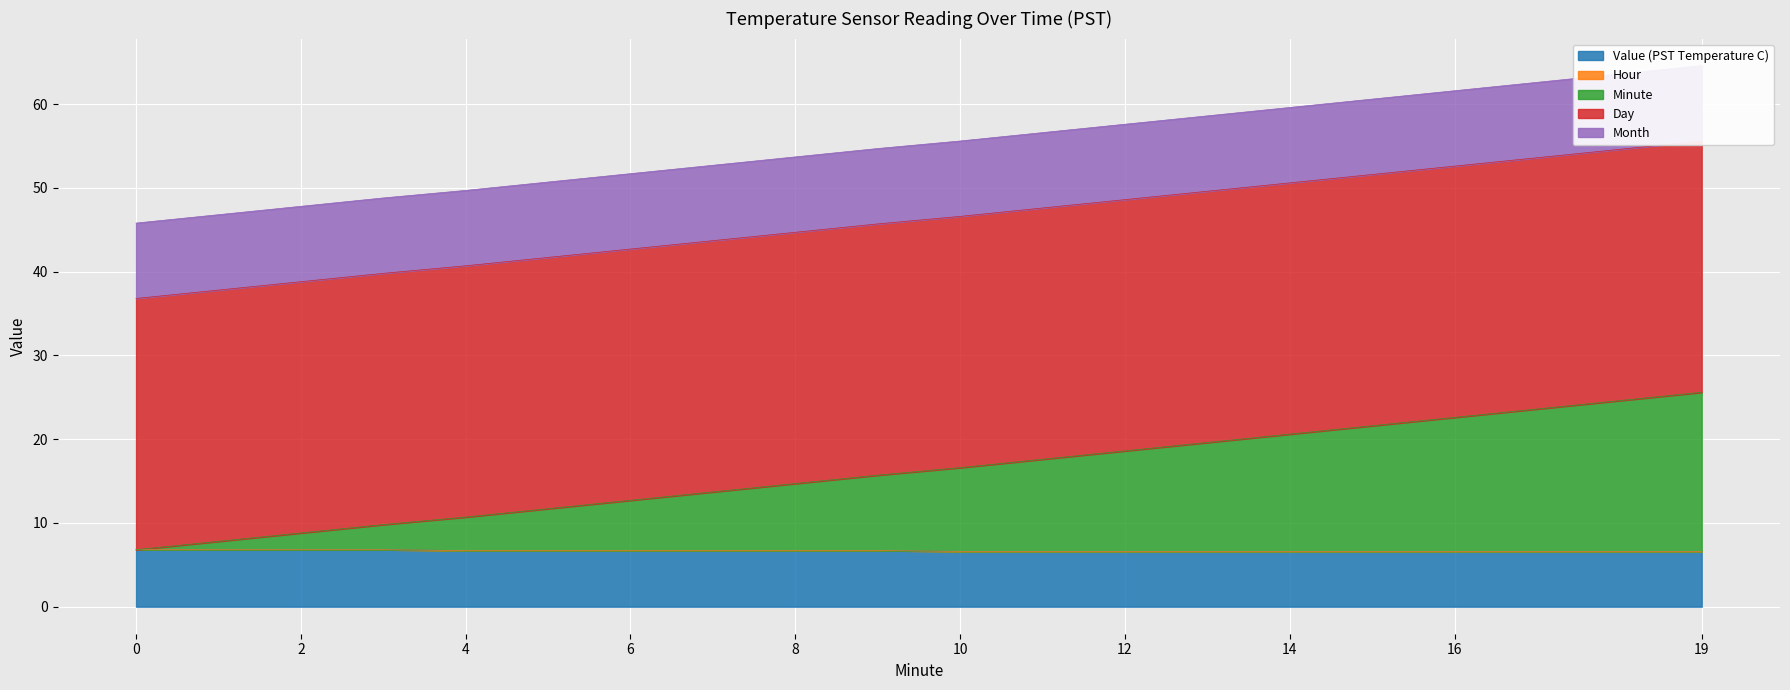

List the series in order of their peak value, lowest first.

Hour, Value (PST Temperature C), Month, Minute, Day